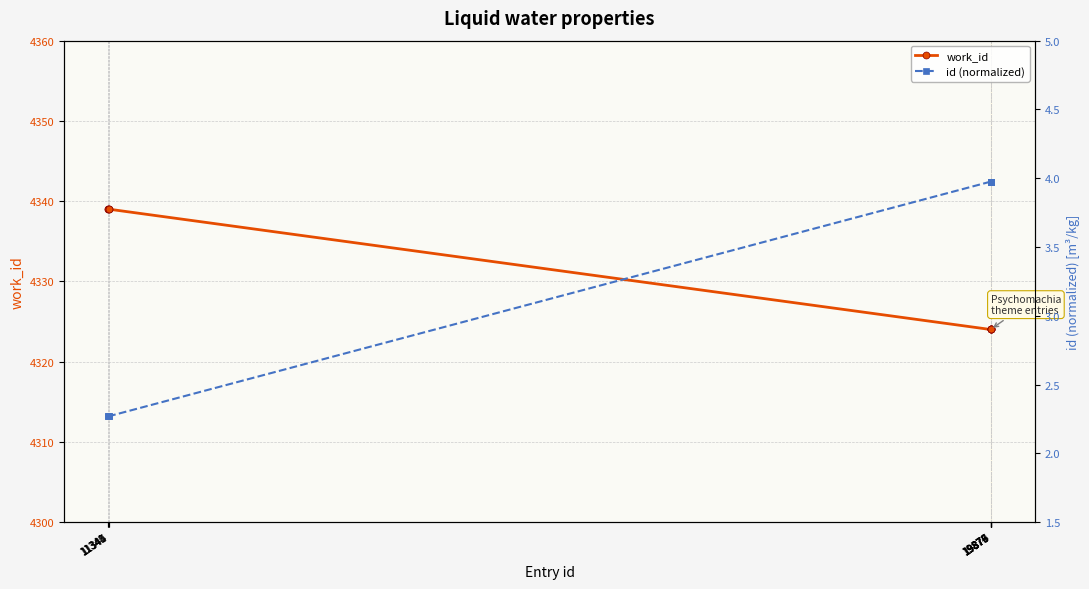

List the series in order of their peak value, highest first.

work_id, id (normalized)